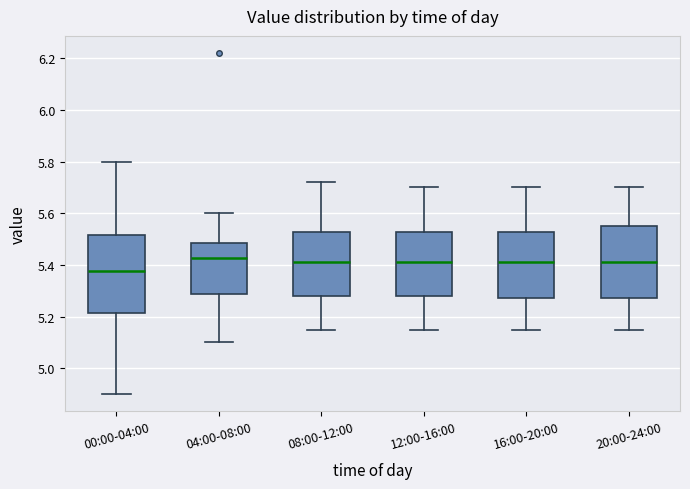

Which box has the lowest median line?

00:00-04:00